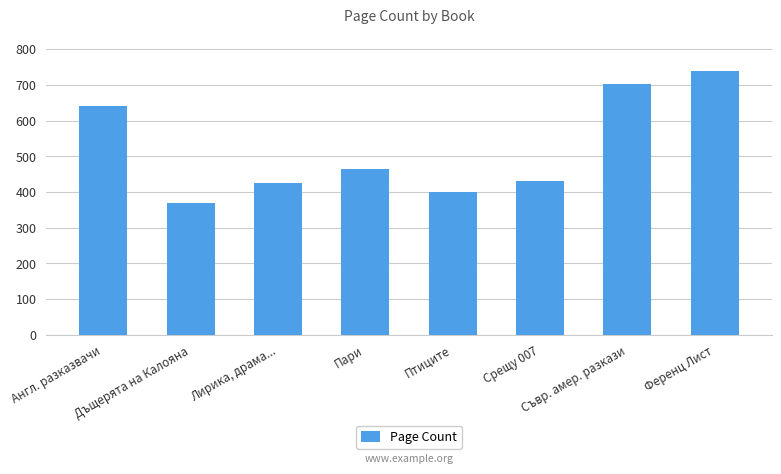

True or false: the data shows 647 at Лирика, драма....

False